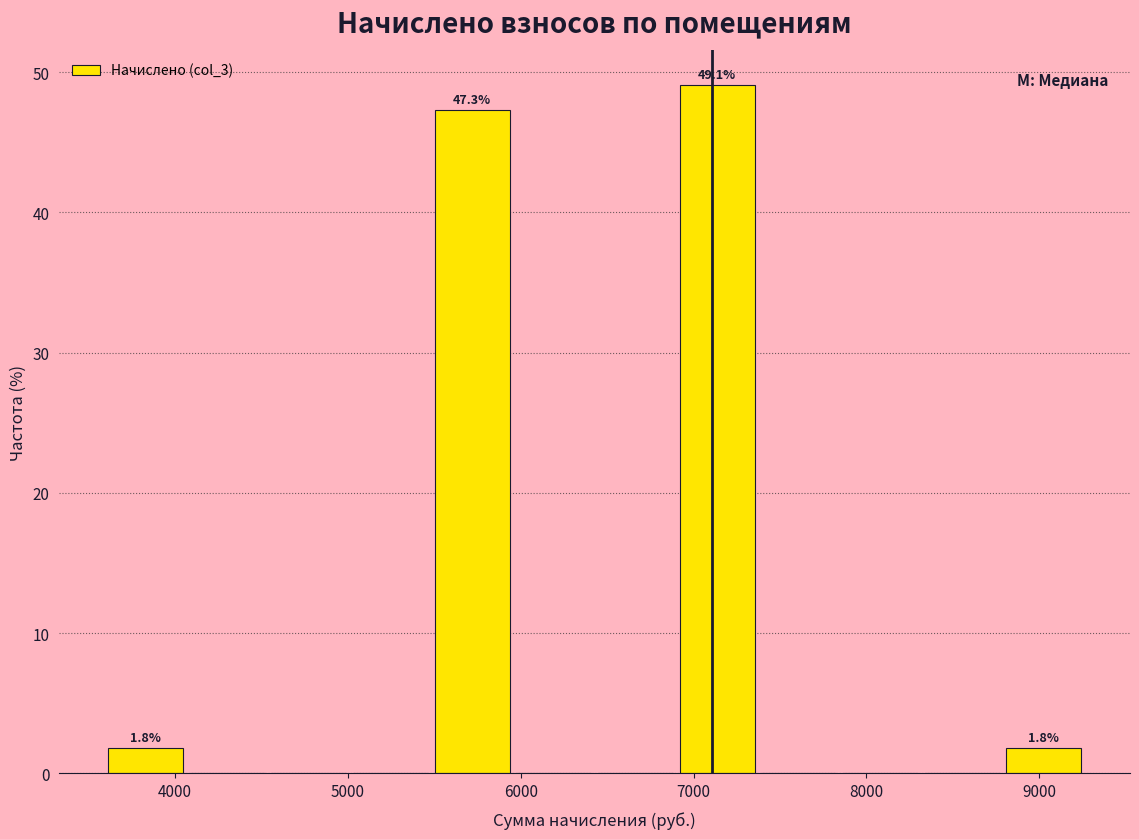

Which range on the x-axis has the tallest bar?

6900 to 7400